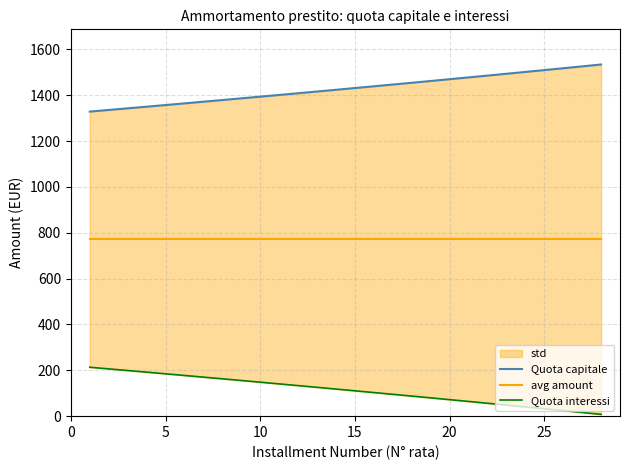

True or false: Quota capitale and avg amount intersect in this chart.

False